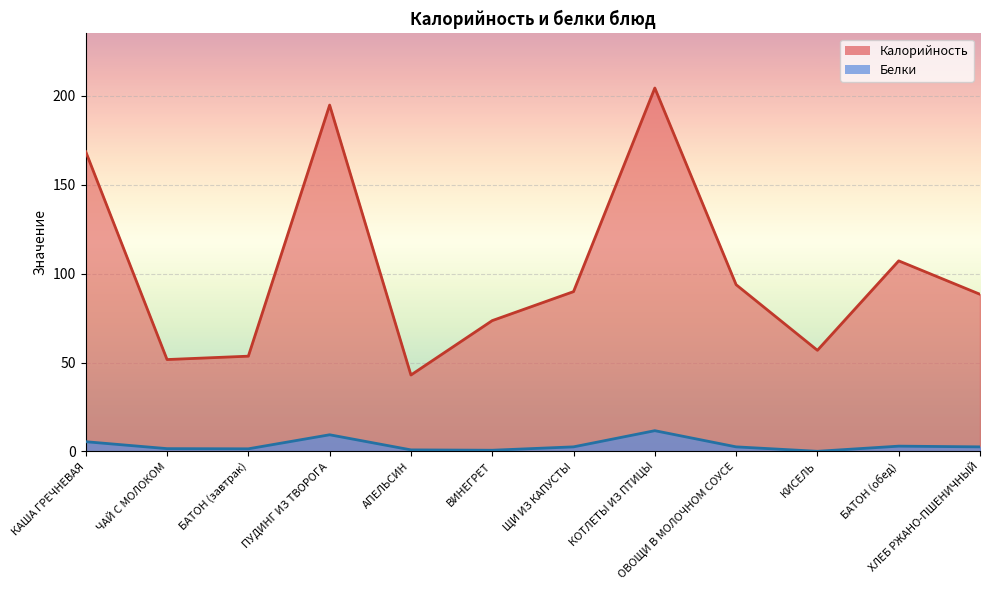

At which category does the chart reach its peak across all series?

КОТЛЕТЫ ИЗ ПТИЦЫ